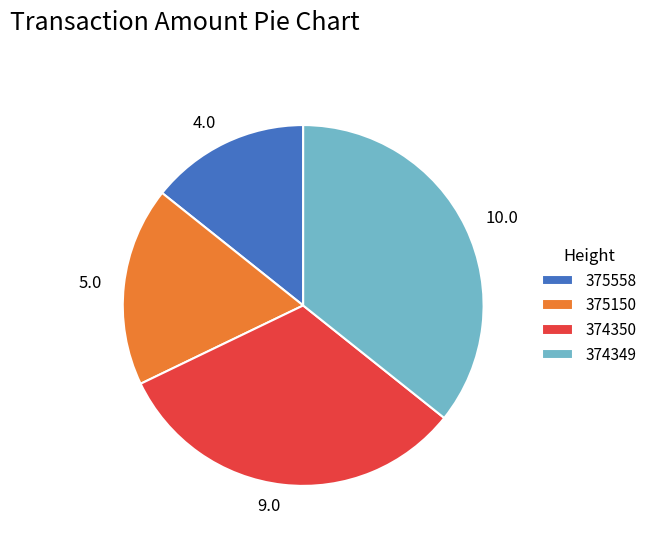

Which category has the smallest portion of the pie?

375558